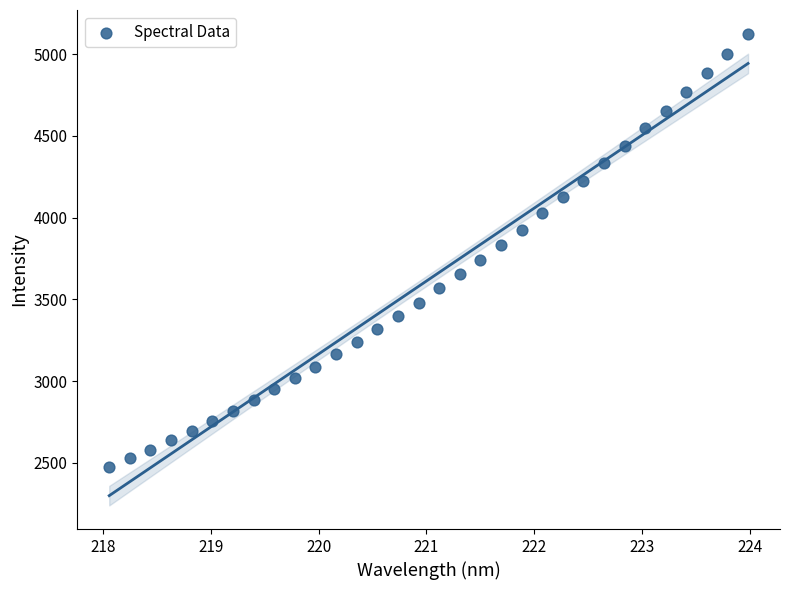

What is the range of X values (max minus min)?

5.9